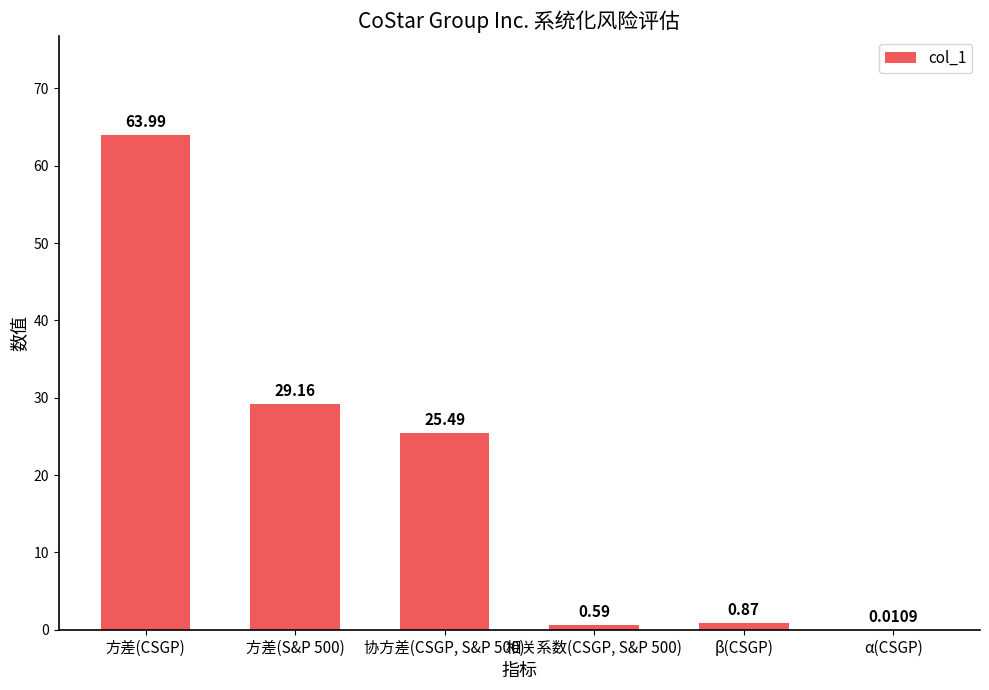

Between β(CSGP) and 方差(CSGP), which is larger?

方差(CSGP)